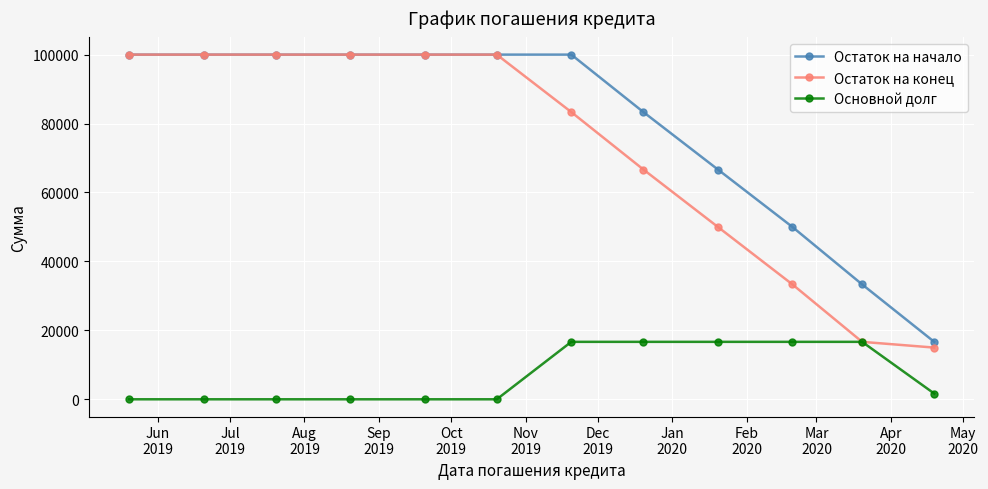

What is the maximum value for Остаток на конец?

100000